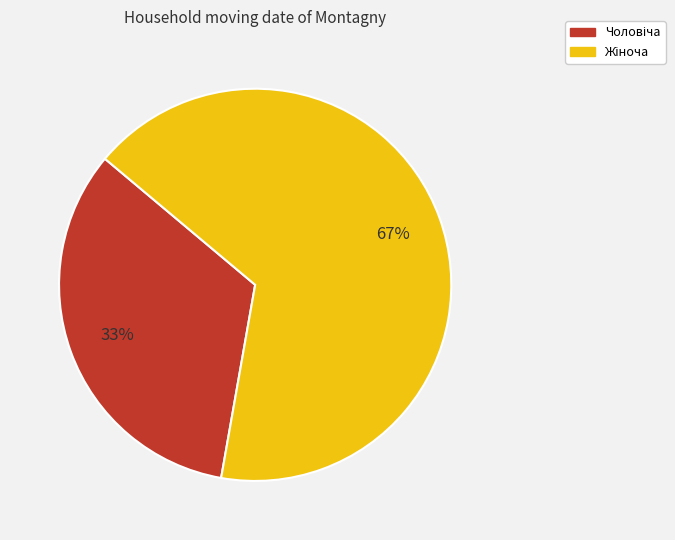

To the nearest percent, what is the average slice percentage?

50%